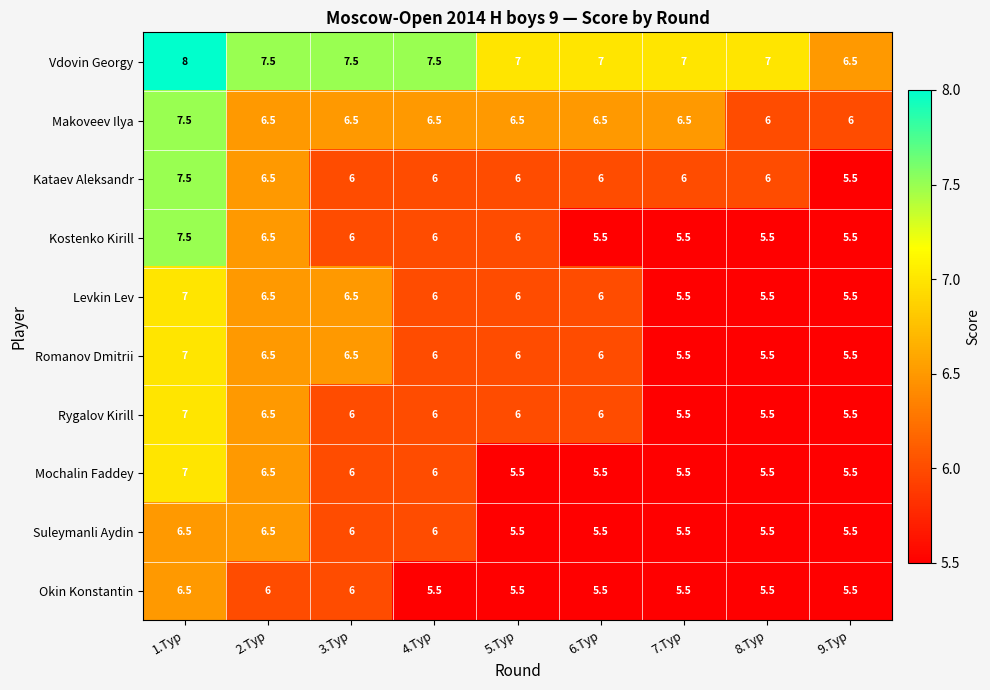

True or false: Kostenko Kirill has a value of 6.0 at 3.Тур.

True